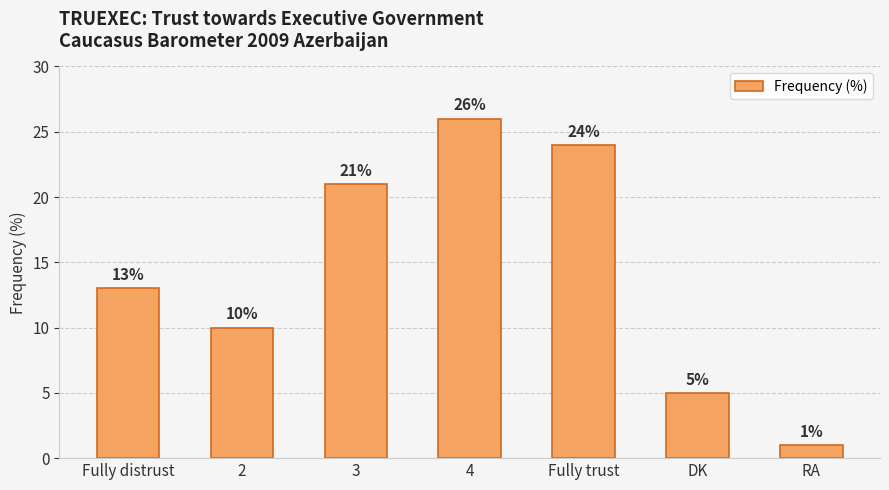

Reading right to left, list all the values displayed in this chart.

1	5	24	26	21	10	13